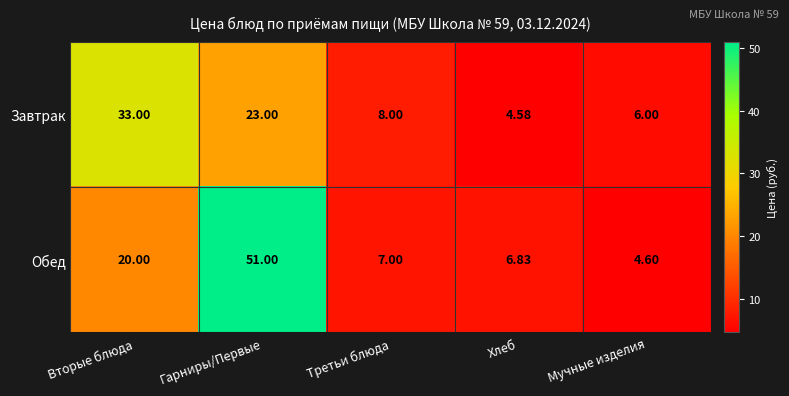

Count the number of categories in the chart.

5